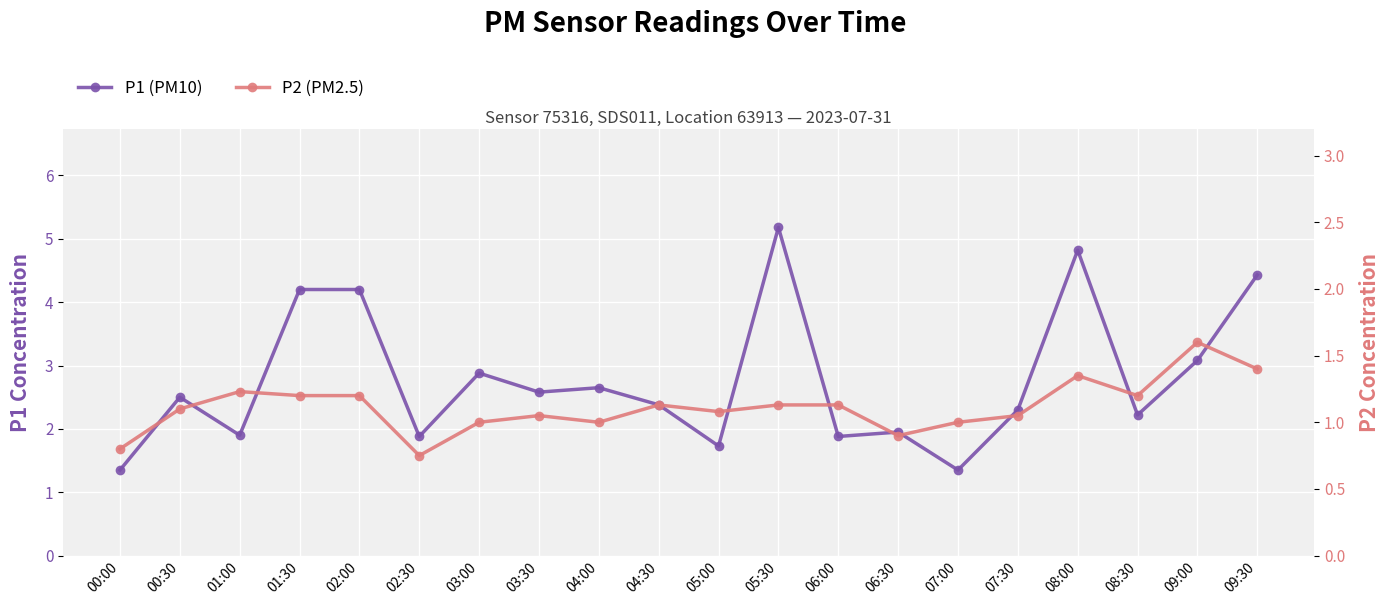

At how many categories does at least one series exceed 5?

1